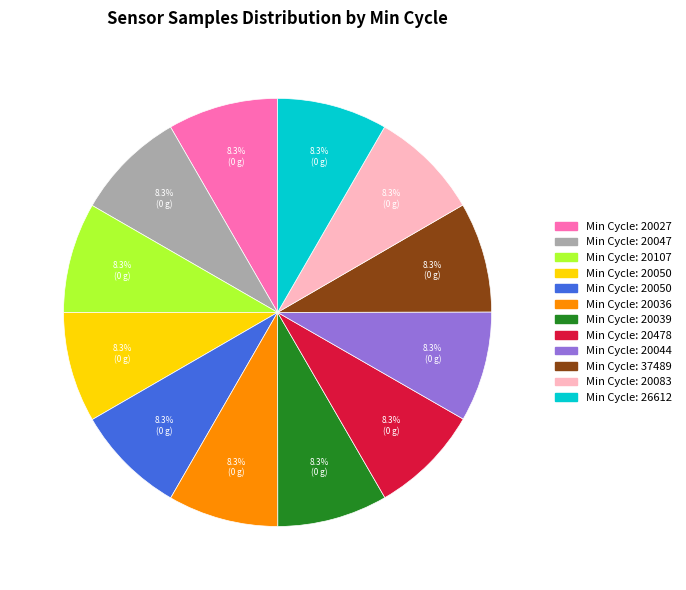

How many slices are in this pie chart?

12